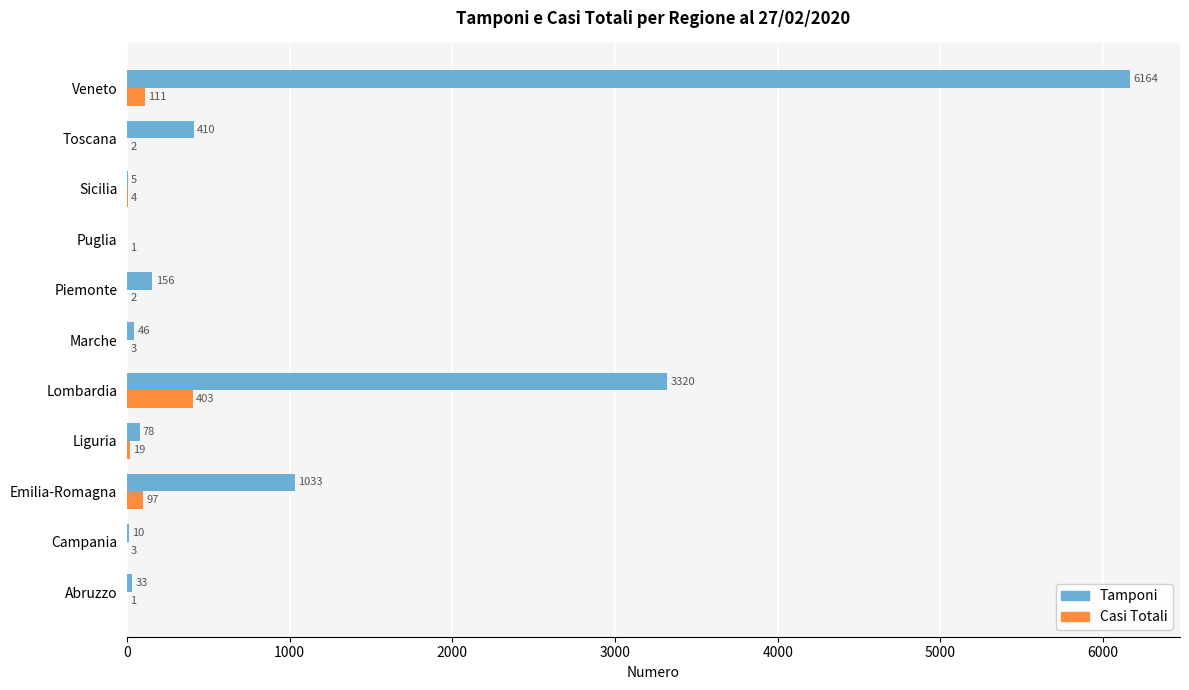

True or false: Casi Totali has a value of 111 at Veneto.

True